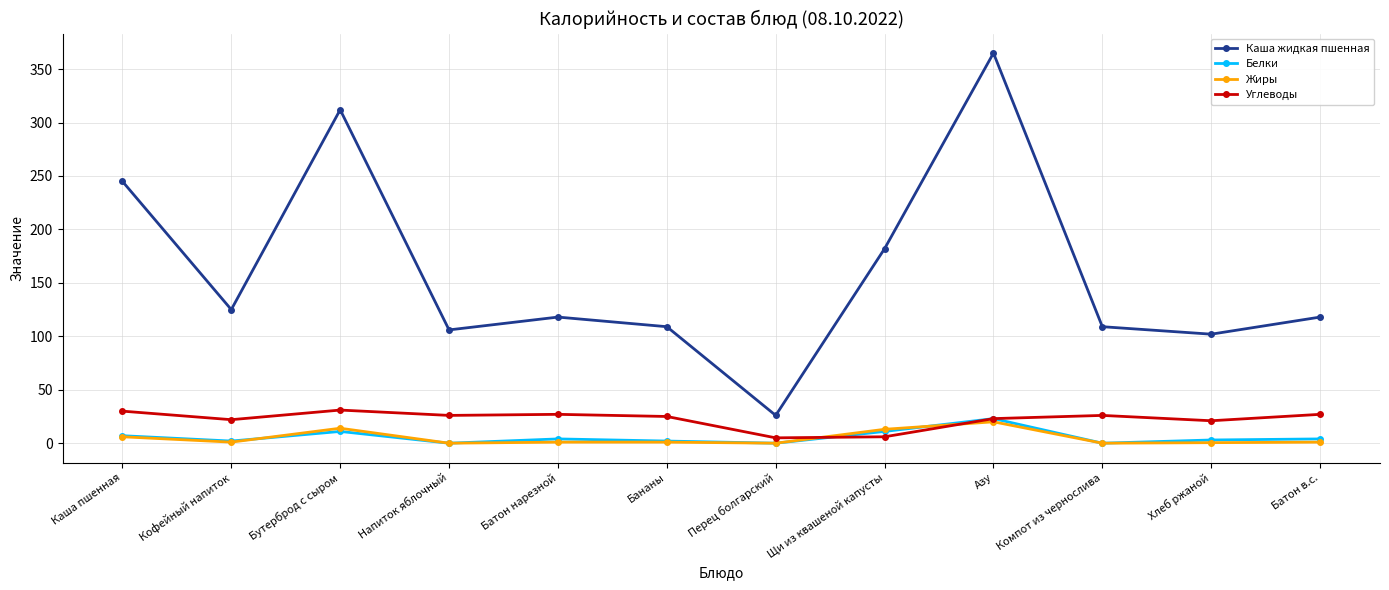

Read the Каша жидкая пшенная value at Кофейный напиток.

125.0